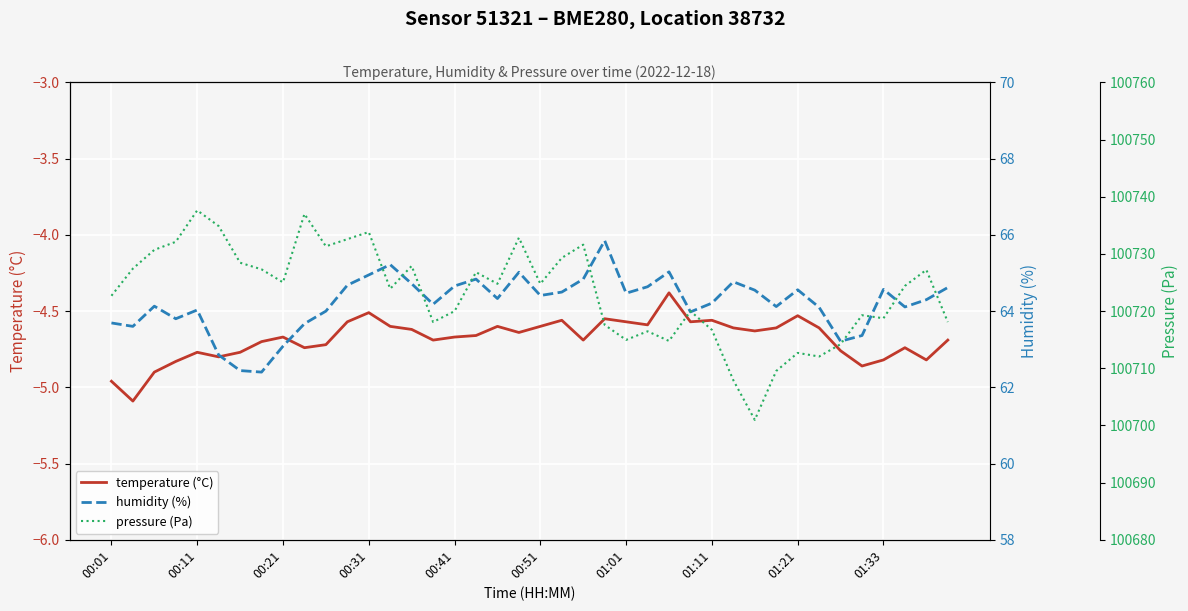

How many interior local valleys does the pressure (Pa) series have?

11